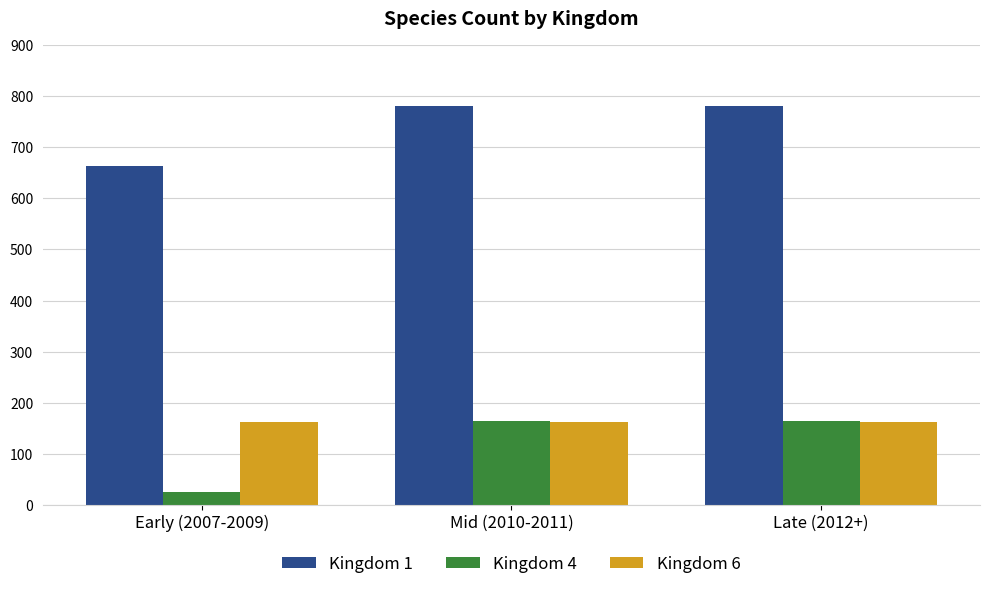

Which series has the largest total across all categories?

Kingdom 1